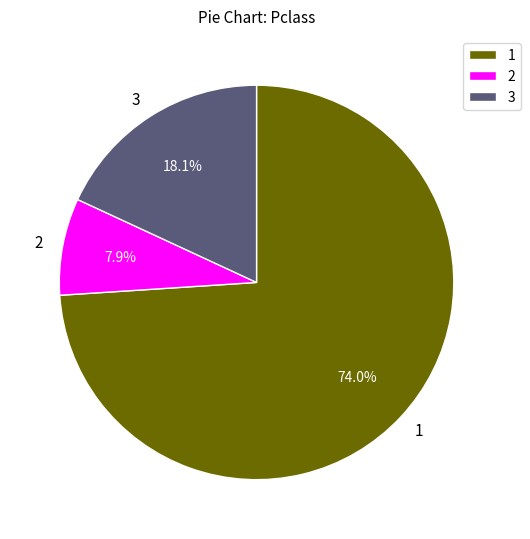

Which has a higher value, 3 or 2?

3